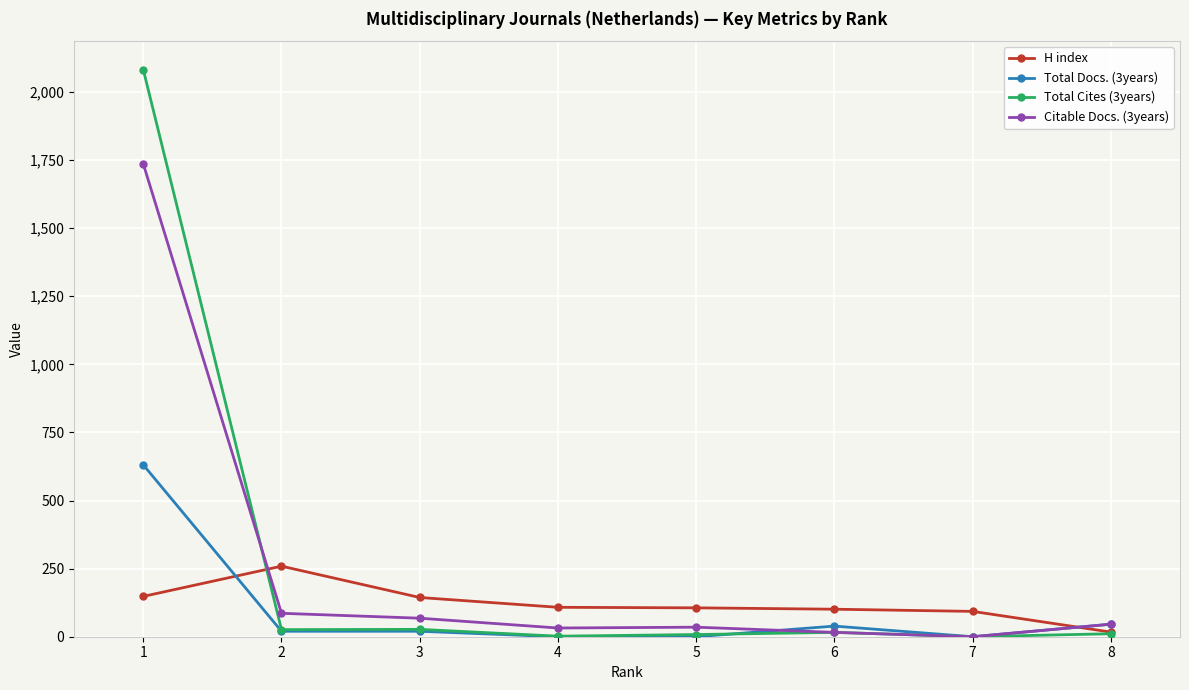

What is the value of the Citable Docs. (3years) point at the 8th from the left?

46